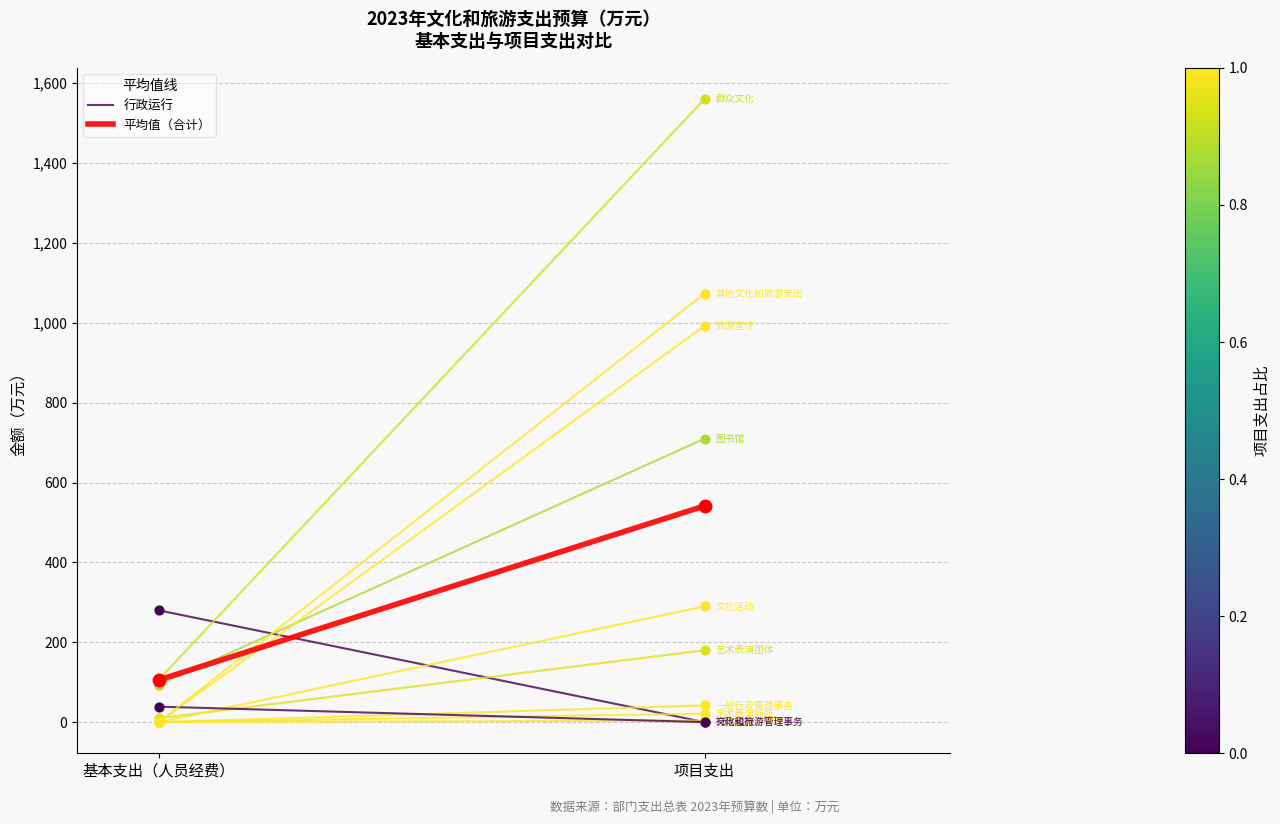

Which series reaches the maximum Y coordinate?

平均值（合计）